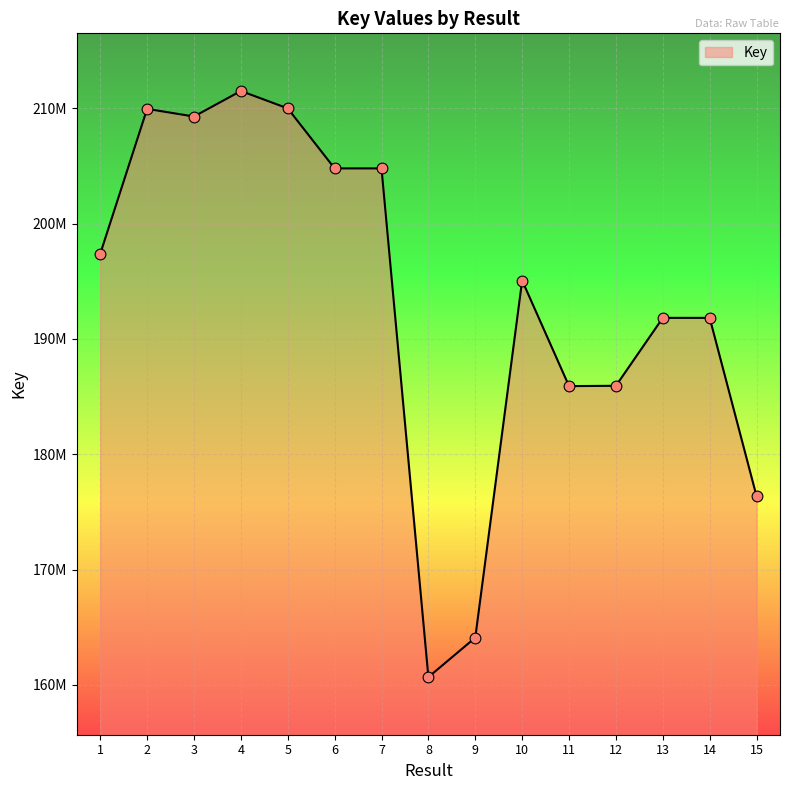

Which has a higher value, 11 or 2?

2